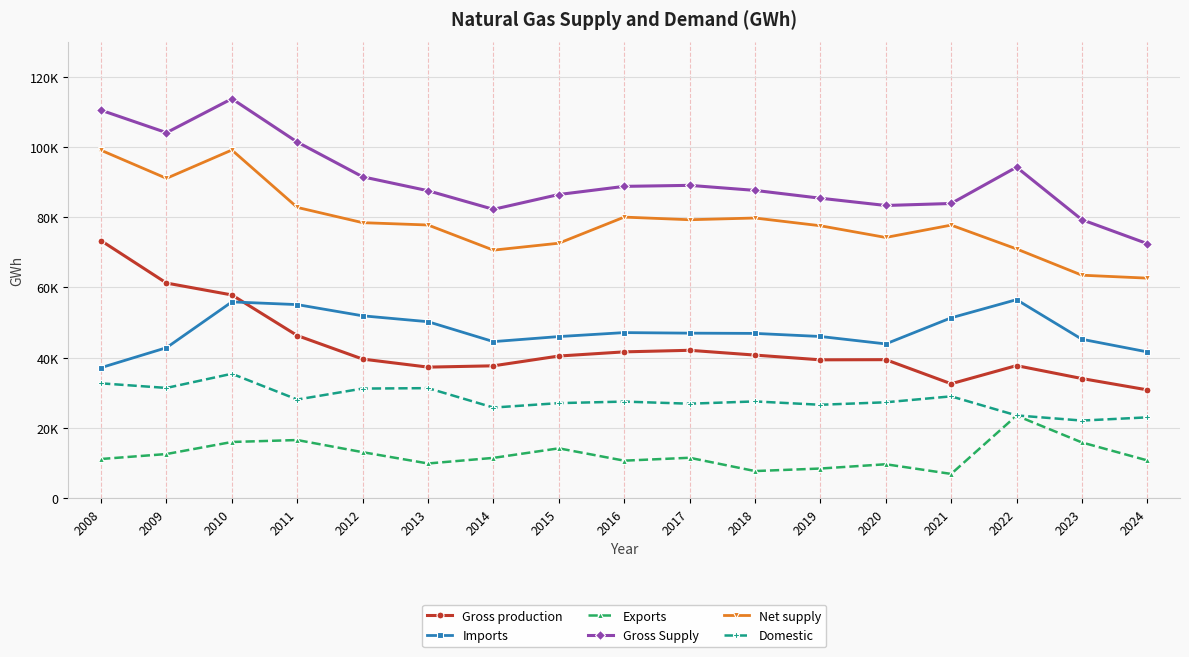

Which has a higher value, 2023 or 2019?

2019